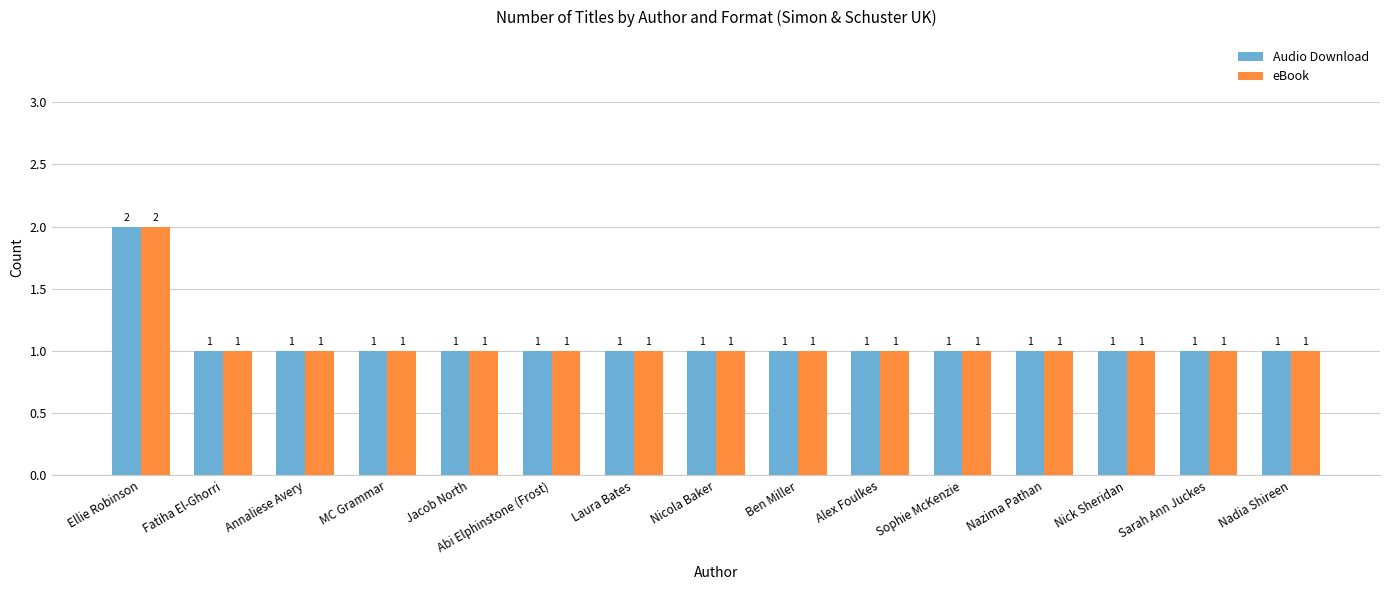

What is the total value across all series at Ben Miller?

2